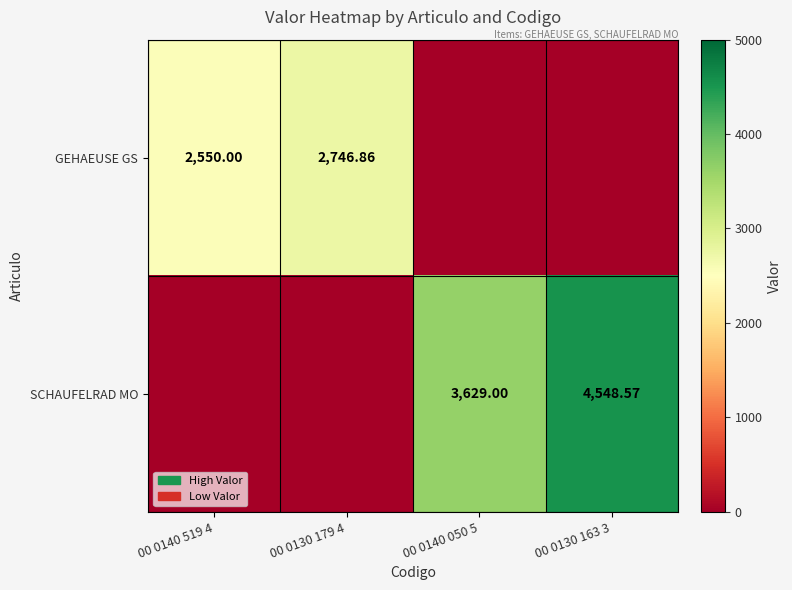

What is the difference between the highest and lowest values at 00 0130 179 4?

2746.9